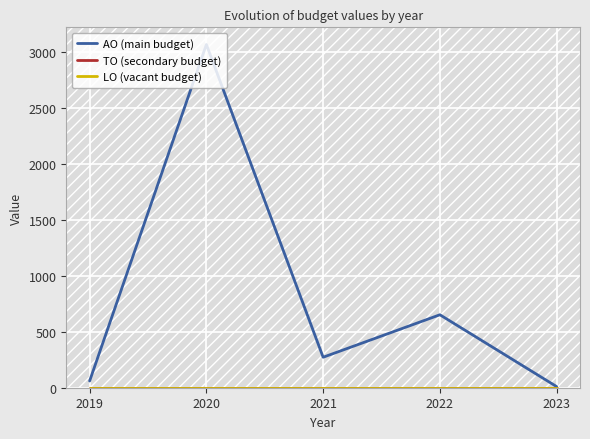

Is it true that LO (vacant budget) equals 0 at 2020?

True